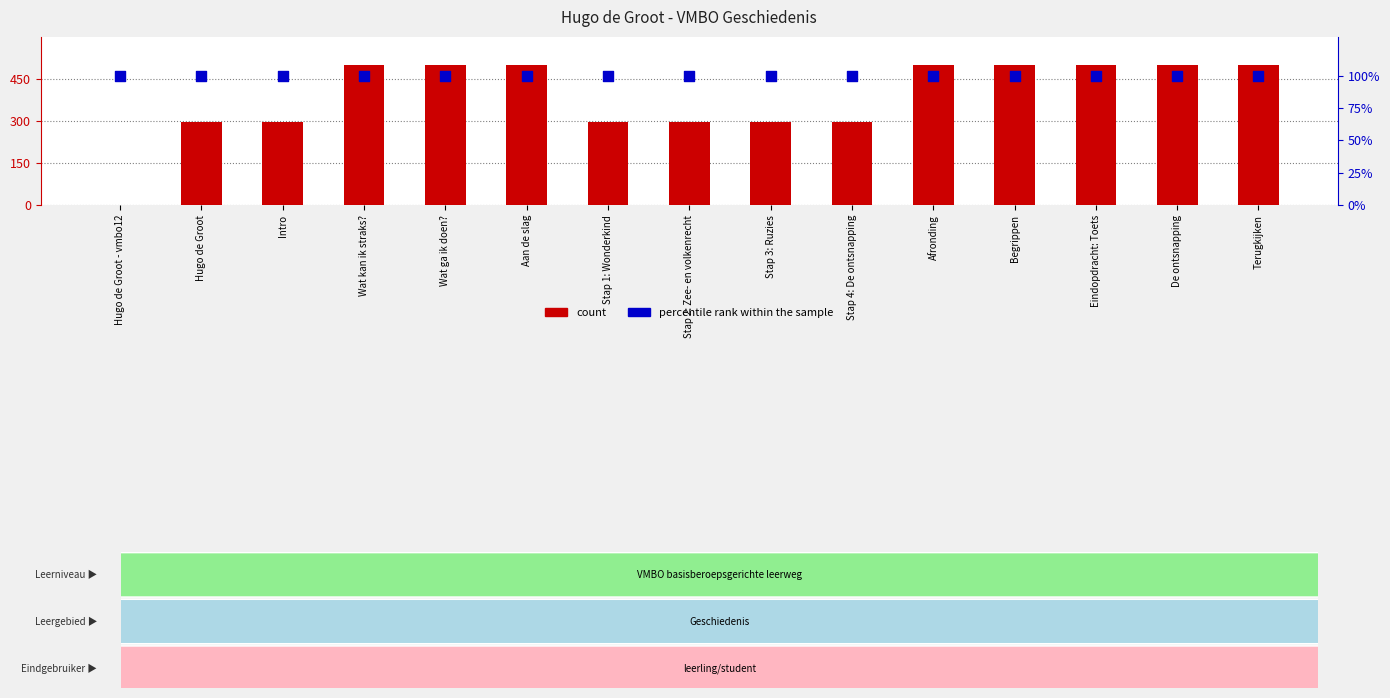

At which category is the sum across all series the highest?

Terugkijken